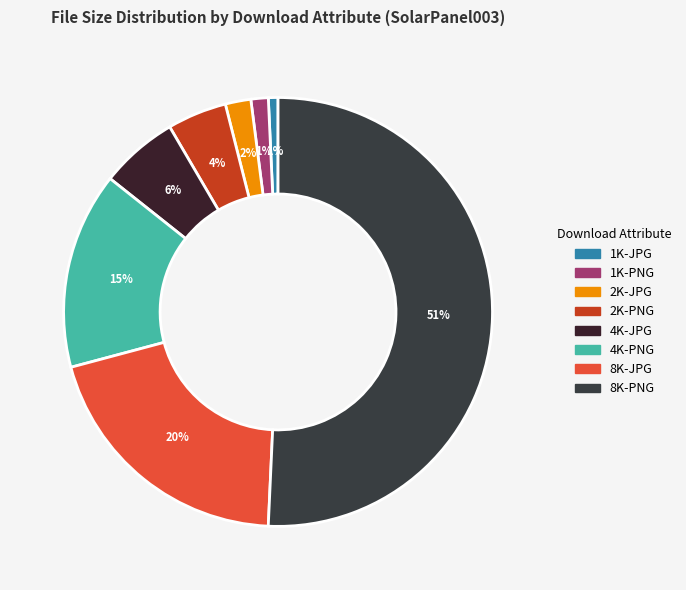

To the nearest percent, what percentage of the pie is 8K-JPG?

20%